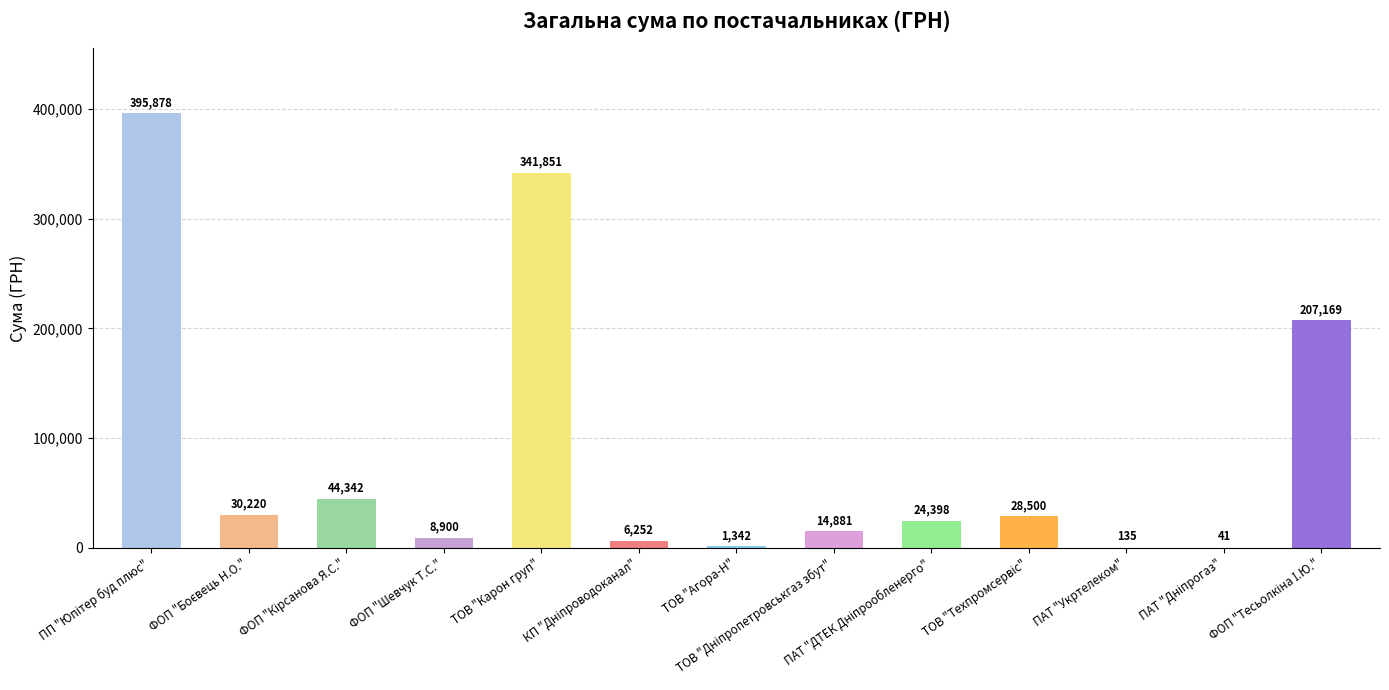

Are the bars horizontal?

No